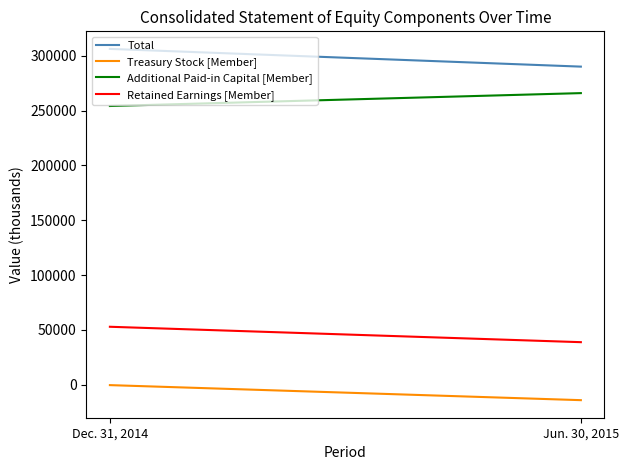

How many lines are shown in the chart?

4